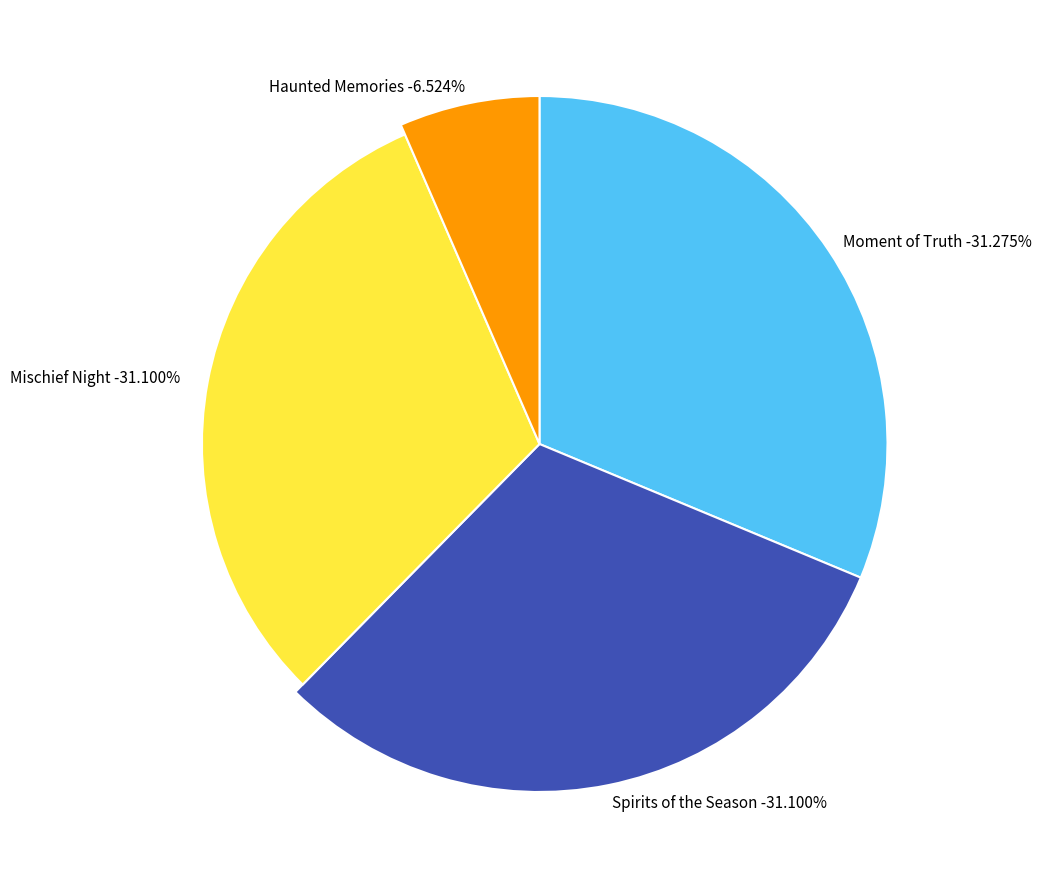

Is it true that Spirits of the Season is 31% of the pie?

True